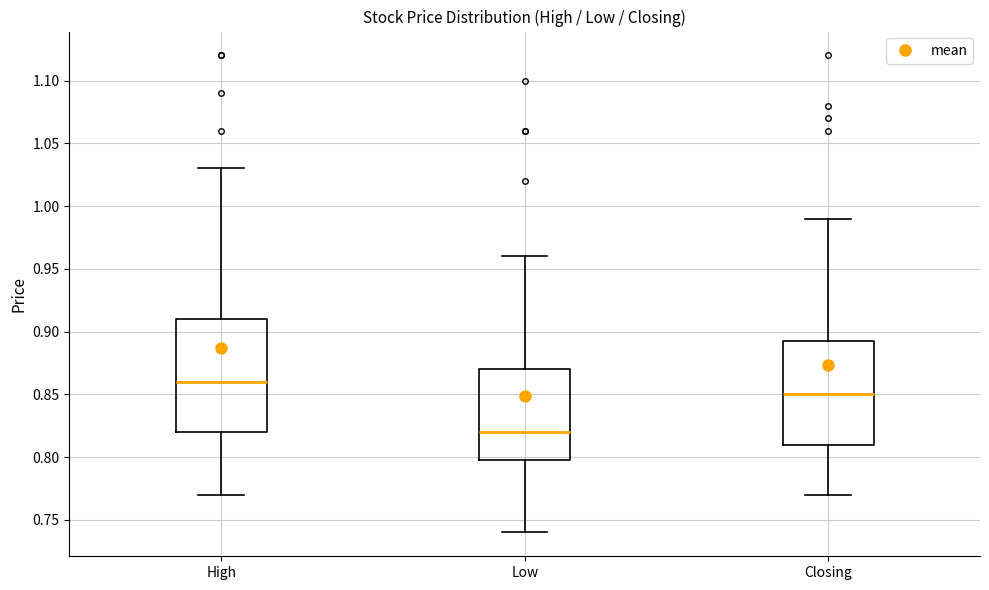

Where does the upper whisker of the box for High end on the y-axis? The values are not printed on the chart, so give them approximately, as read against the axis.

1.030